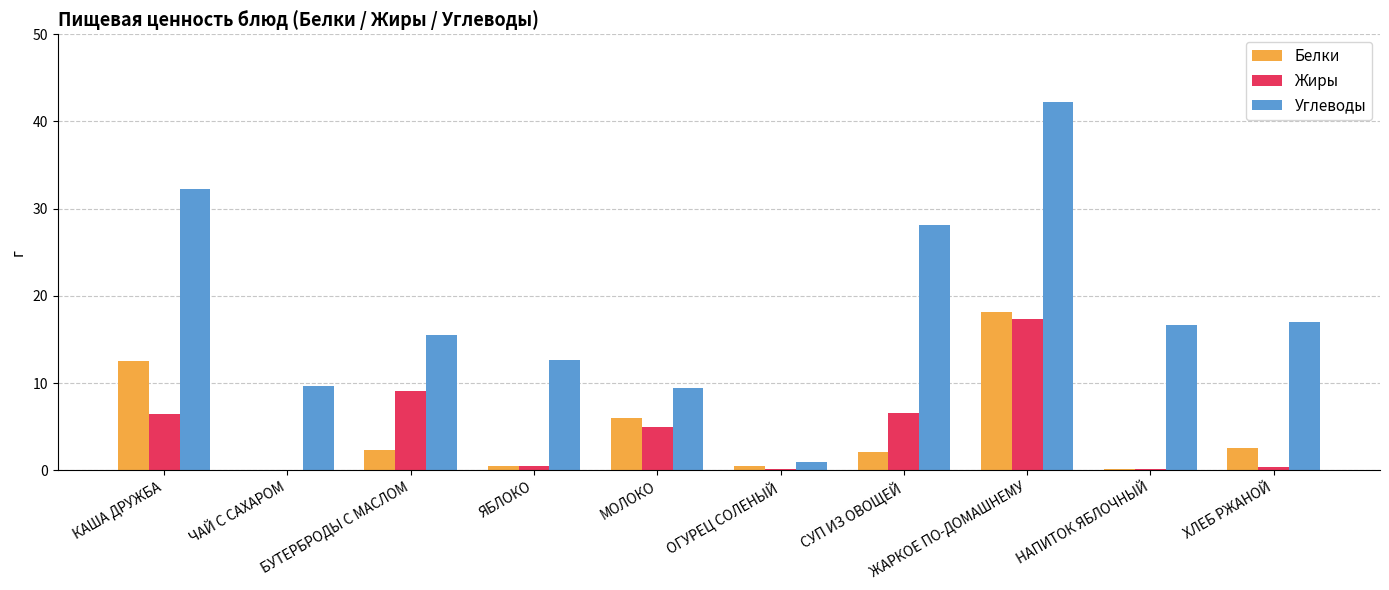

Which series has the largest total across all categories?

Углеводы